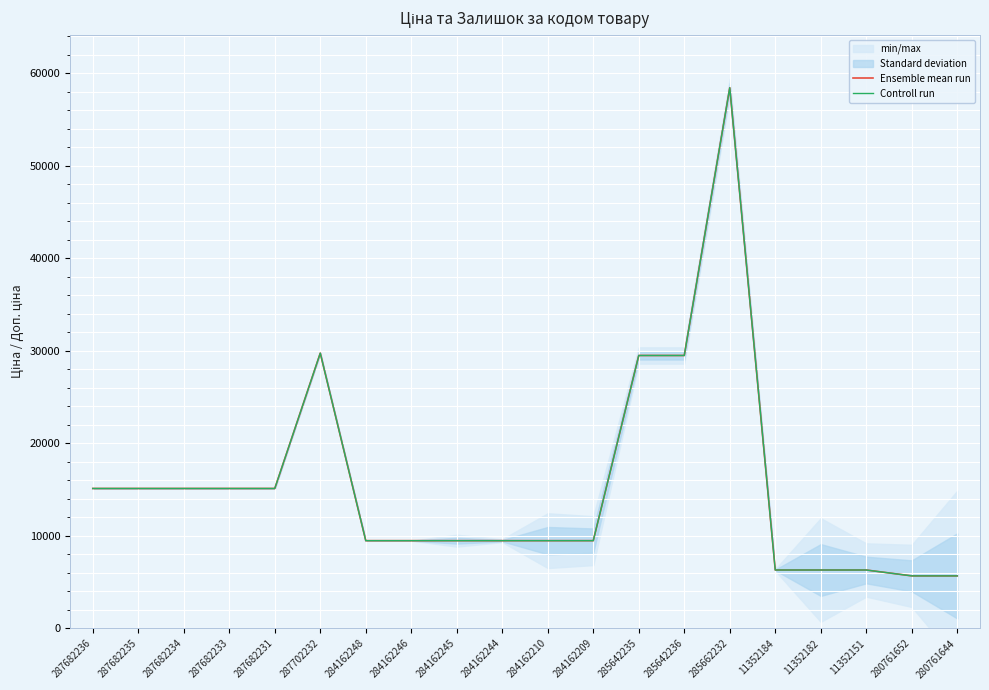

Reading left to right, transcribe all the data shown in this chart.

Ensemble mean run: 15120.0	15120.0	15120.0	15120.0	15120.0	29747.2	9480.1	9480.1	9480.1	9480.1	9480.1	9480.1	29491.5	29491.5	58426.5	6308.8	6308.8	6308.8	5673.8	5673.8
Controll run: 15120.0	15120.0	15120.0	15120.0	15120.0	29747.2	9480.1	9480.1	9480.1	9480.1	9480.1	9480.1	29491.5	29491.5	58426.5	6308.8	6308.8	6308.8	5673.8	5673.8